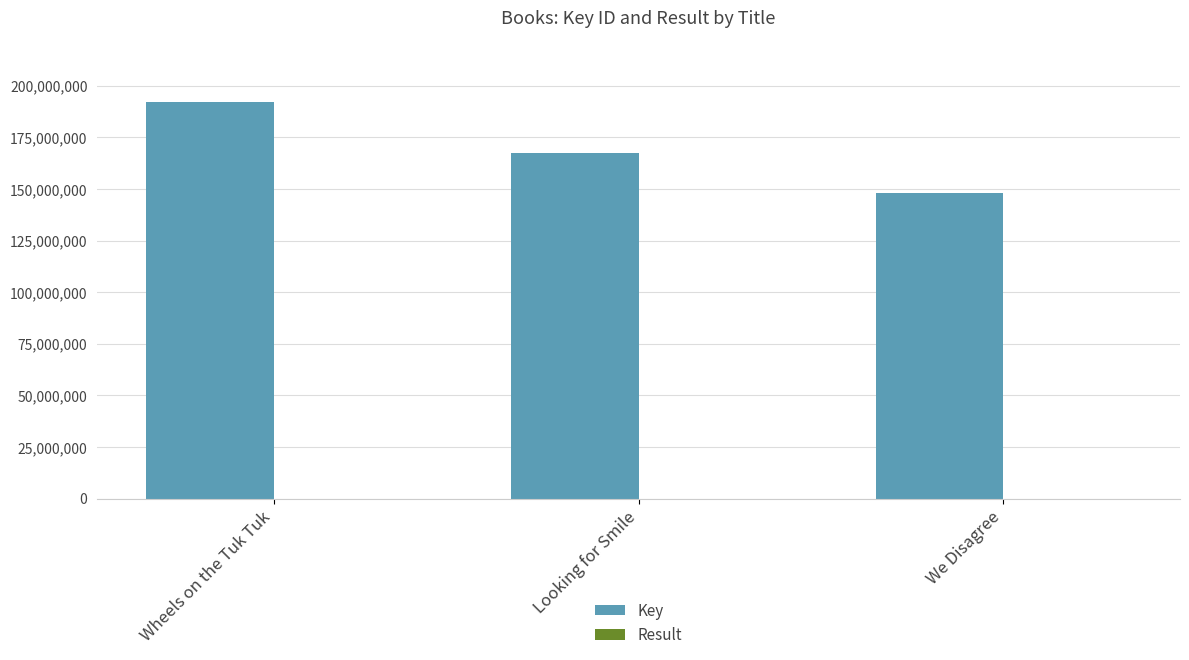

Which series has the largest total across all categories?

Key